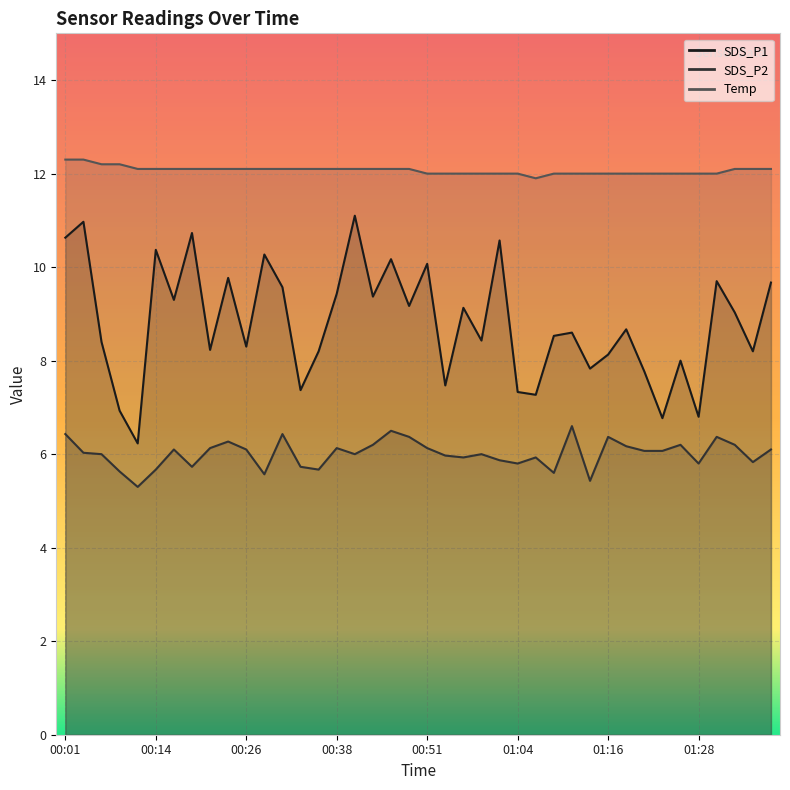

True or false: Temp and SDS_P1 cross at least once.

False